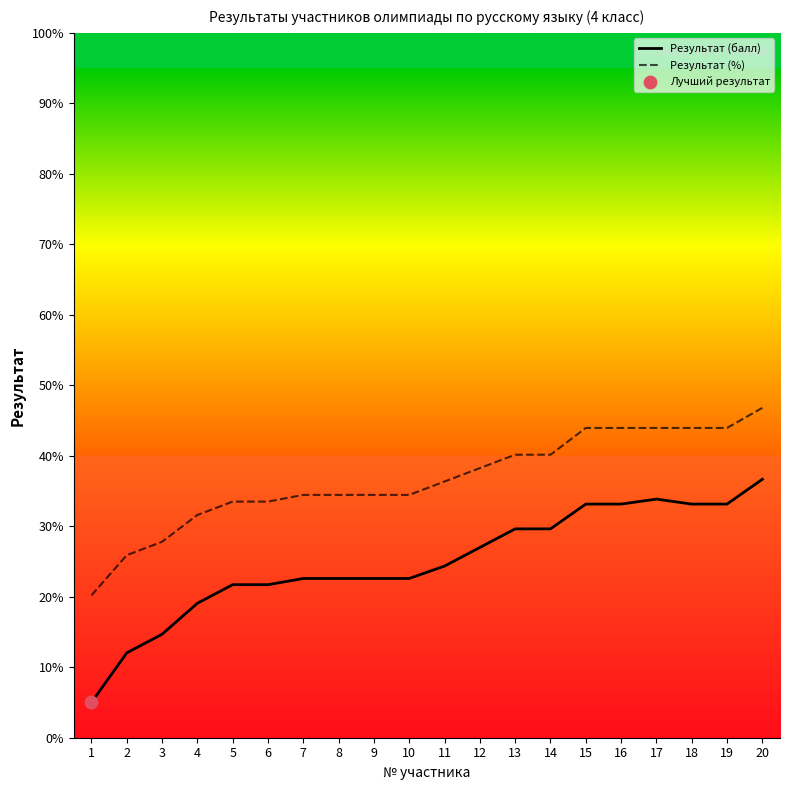

What are all the series names shown in the legend?

Результат (балл), Результат (%)